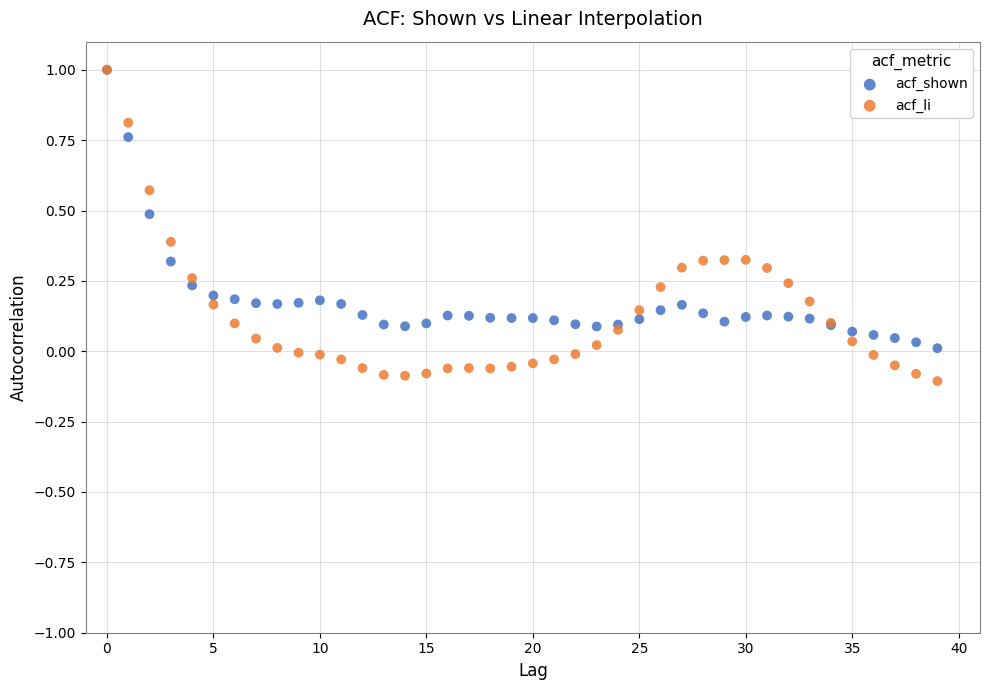

What are all the series names shown in the legend?

acf_shown, acf_li